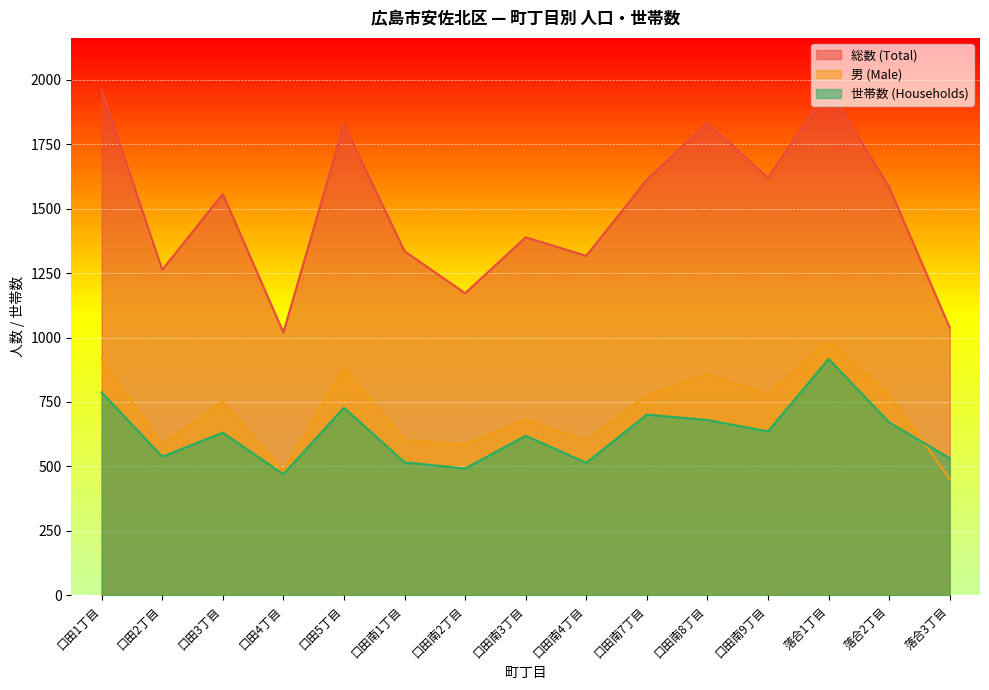

What is the approximate value of 世帯数 (Households) at 口田5丁目?

728